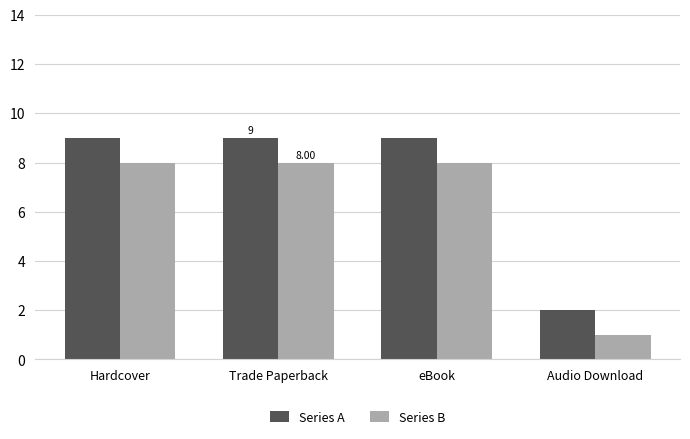

Which series has the largest total across all categories?

Series A